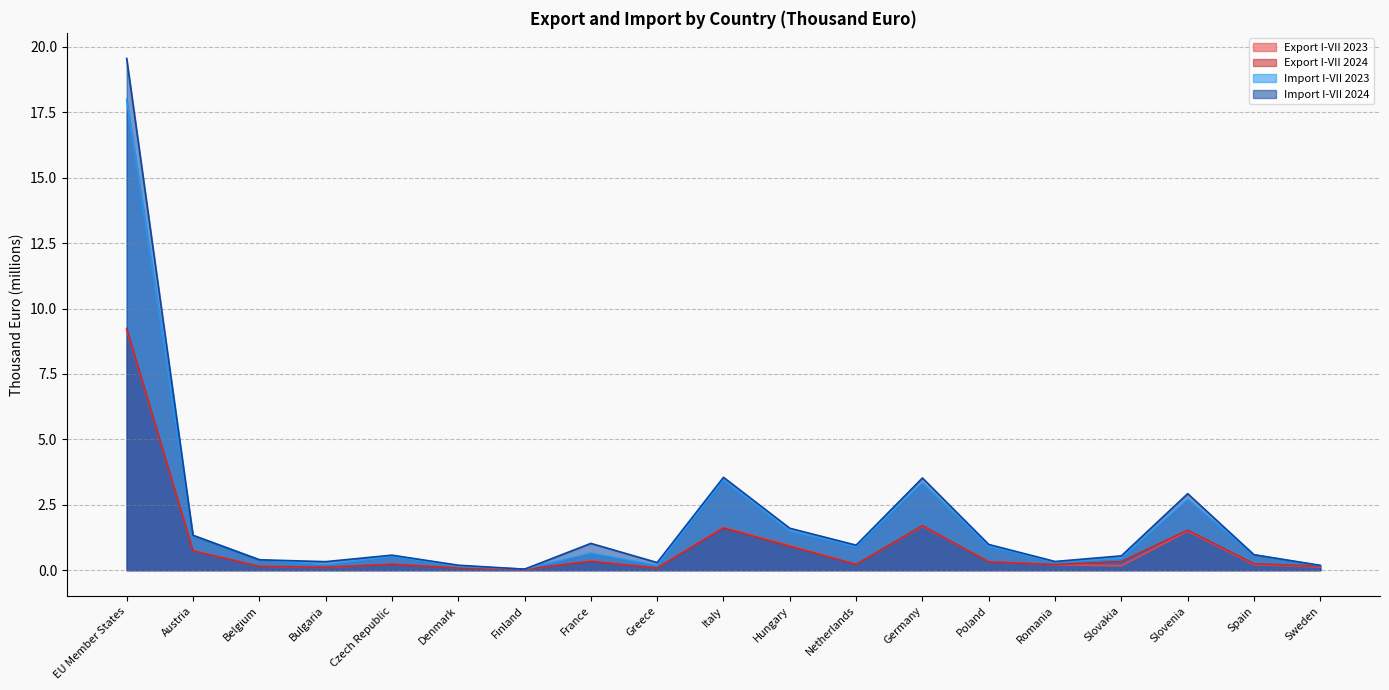

Reading left to right, list all the values displayed in this chart.

Export I-VII 2023: EU Member States=9.2	Austria=0.7	Belgium=0.1	Bulgaria=0.1	Czech Republic=0.2	Denmark=0.1	Finland=0.0	France=0.3	Greece=0.1	Italy=1.6	Hungary=0.9	Netherlands=0.2	Germany=1.7	Poland=0.3	Romania=0.2	Slovakia=0.2	Slovenia=1.5	Spain=0.2	Sweden=0.1
Export I-VII 2024: EU Member States=9.2	Austria=0.7	Belgium=0.1	Bulgaria=0.1	Czech Republic=0.2	Denmark=0.1	Finland=0.0	France=0.3	Greece=0.1	Italy=1.6	Hungary=0.9	Netherlands=0.2	Germany=1.7	Poland=0.3	Romania=0.2	Slovakia=0.3	Slovenia=1.5	Spain=0.2	Sweden=0.1
Import I-VII 2023: EU Member States=18.0	Austria=1.3	Belgium=0.4	Bulgaria=0.2	Czech Republic=0.5	Denmark=0.1	Finland=0.0	France=0.6	Greece=0.2	Italy=3.4	Hungary=1.5	Netherlands=0.9	Germany=3.3	Poland=0.9	Romania=0.3	Slovakia=0.4	Slovenia=2.7	Spain=0.6	Sweden=0.2
Import I-VII 2024: EU Member States=19.6	Austria=1.3	Belgium=0.4	Bulgaria=0.3	Czech Republic=0.6	Denmark=0.2	Finland=0.0	France=1.0	Greece=0.3	Italy=3.5	Hungary=1.6	Netherlands=1.0	Germany=3.5	Poland=1.0	Romania=0.3	Slovakia=0.5	Slovenia=2.9	Spain=0.6	Sweden=0.2